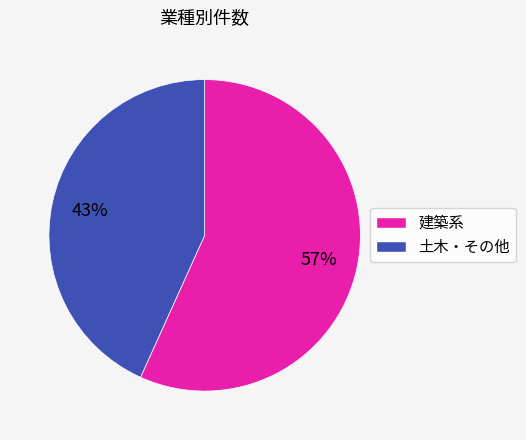

Does any single category account for the majority?

Yes